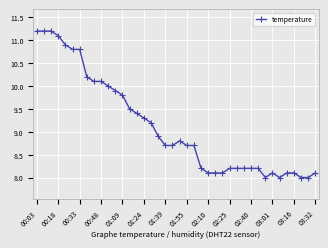

What is the difference between the maximum and minimum values?

3.2